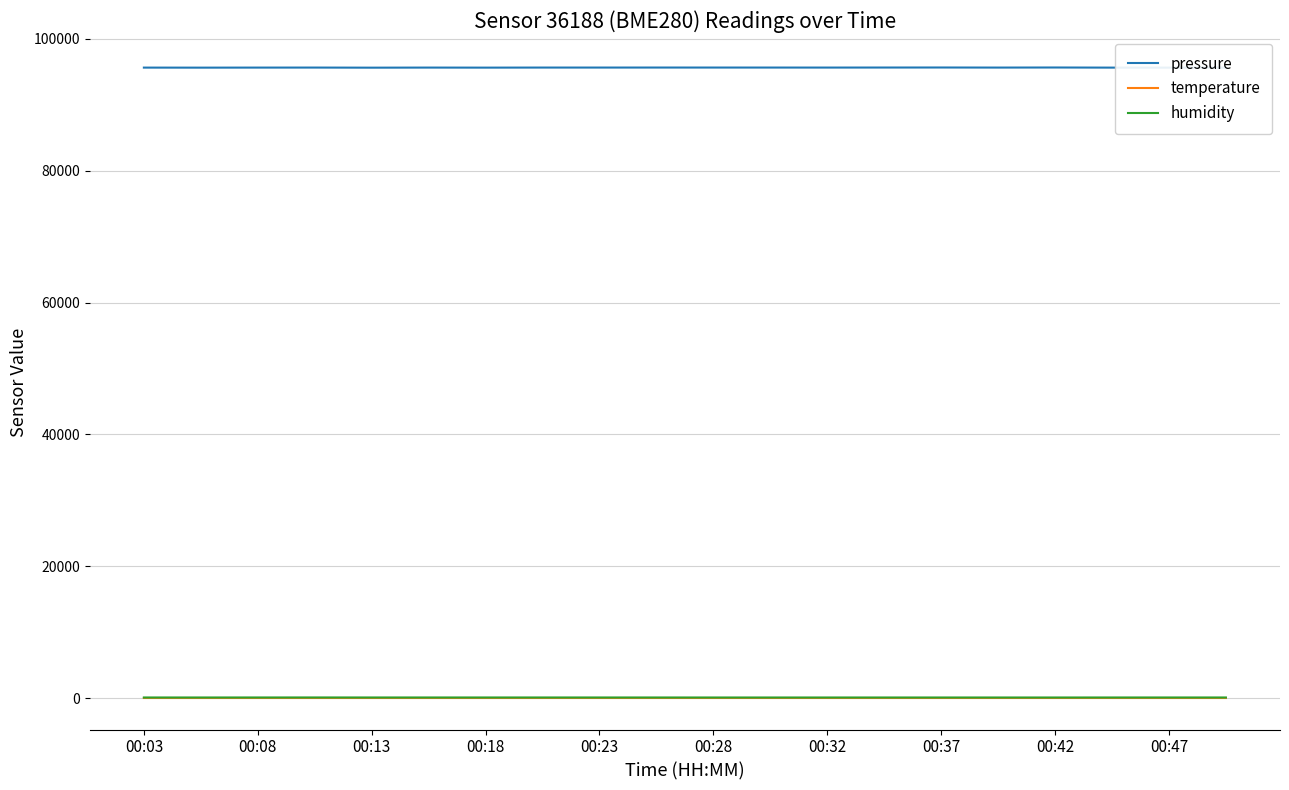

True or false: temperature and humidity intersect in this chart.

False